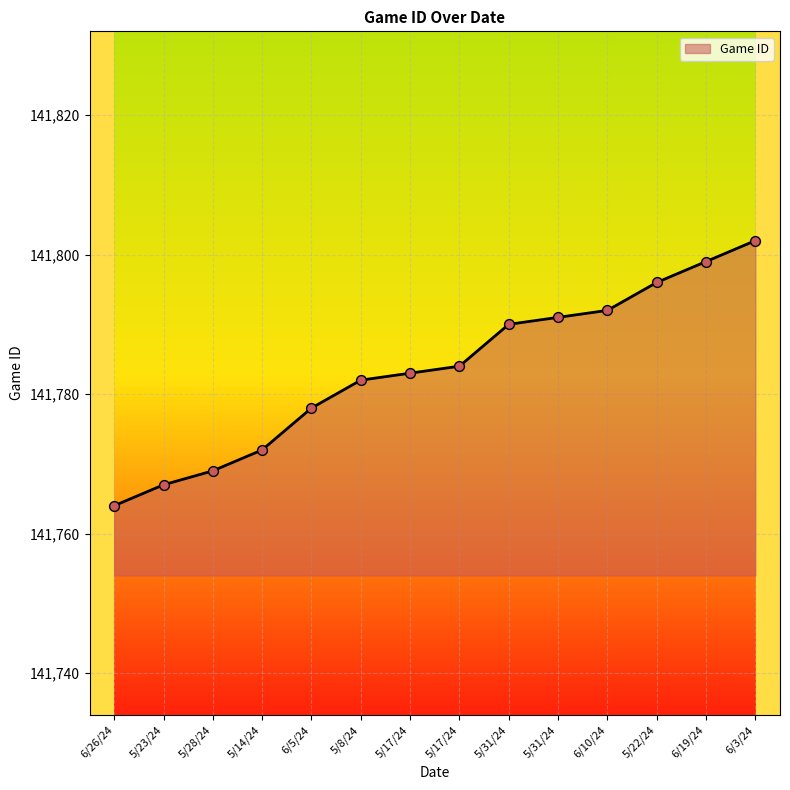

How many lines are shown in the chart?

1